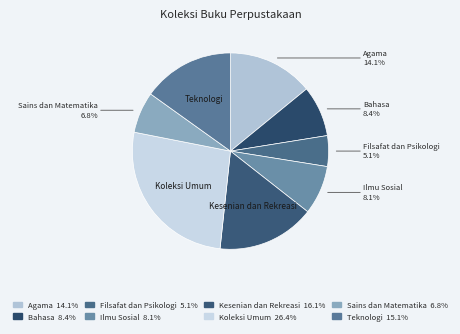

Which slice is the largest?

Koleksi Umum